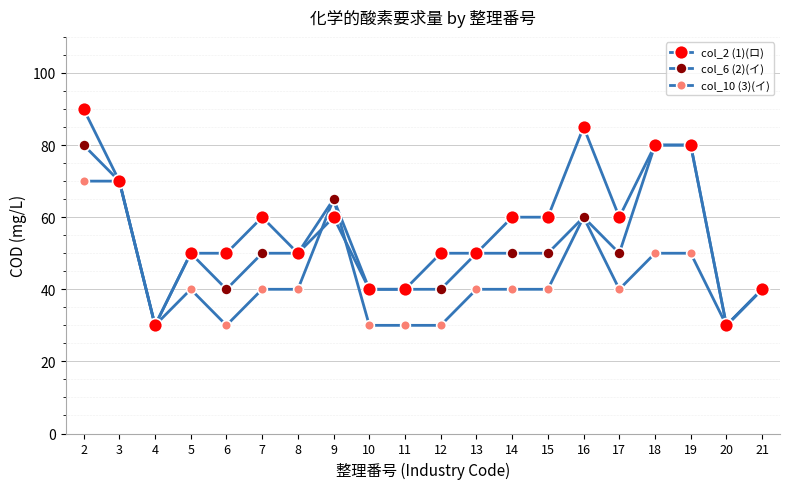

How many values in the col_2 (1)(ロ) series are below 60?

10